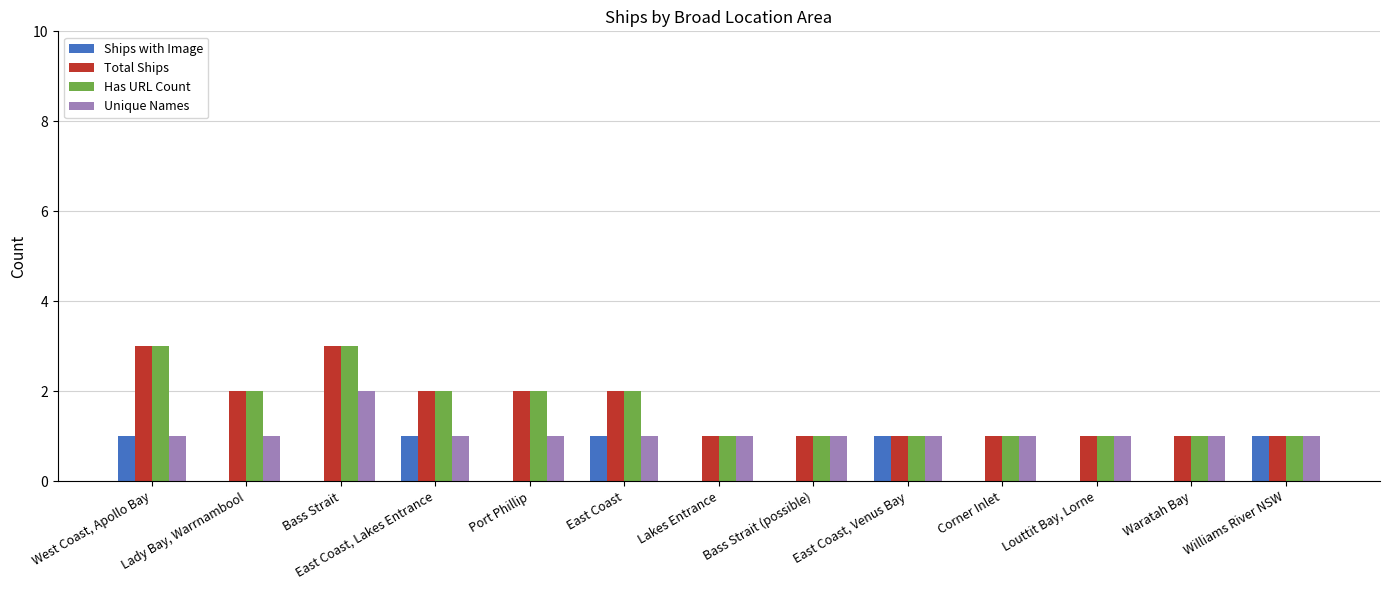

What is the approximate value of Unique Names at Waratah Bay?

1